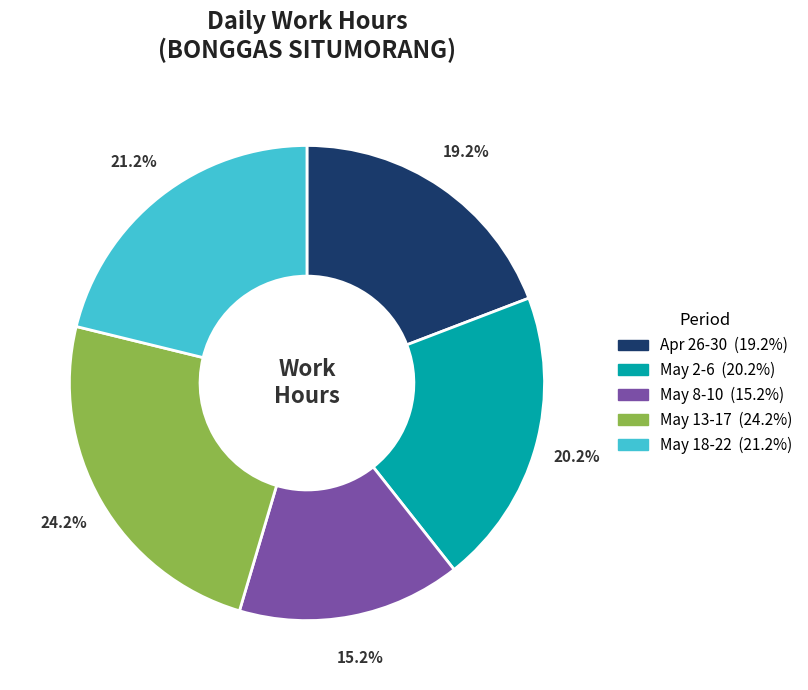

Is there a majority slice in this chart?

No